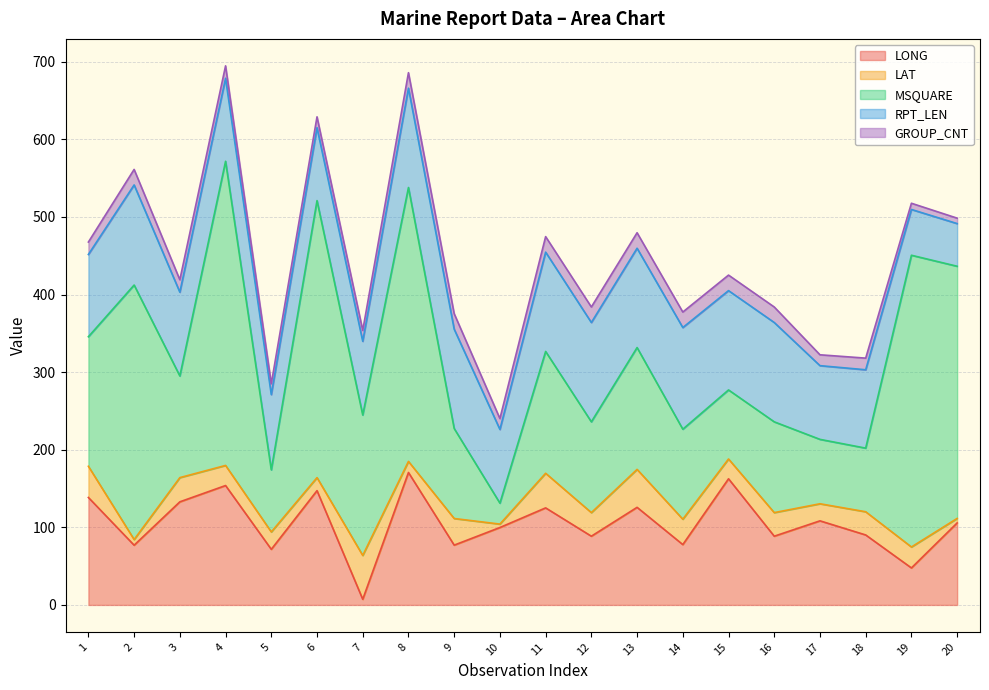

Rank the series at 14 from highest to lowest value.

RPT_LEN, MSQUARE, LONG, LAT, GROUP_CNT